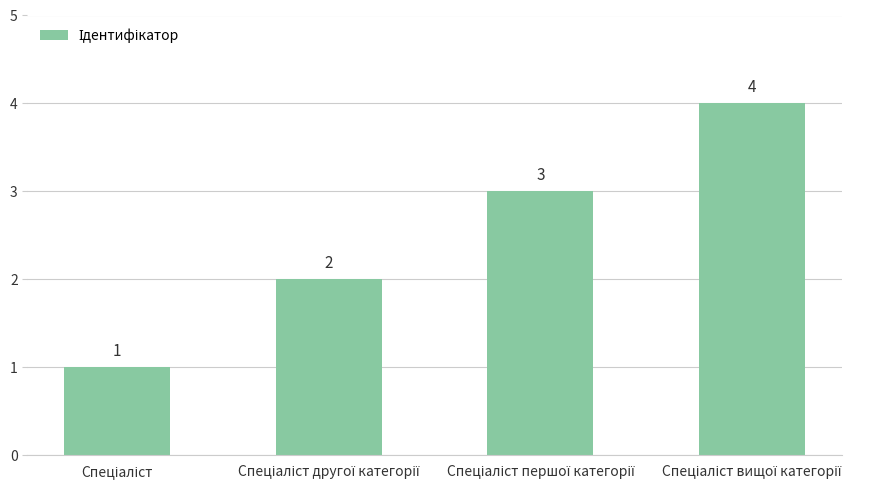

How many values are below 3?

2